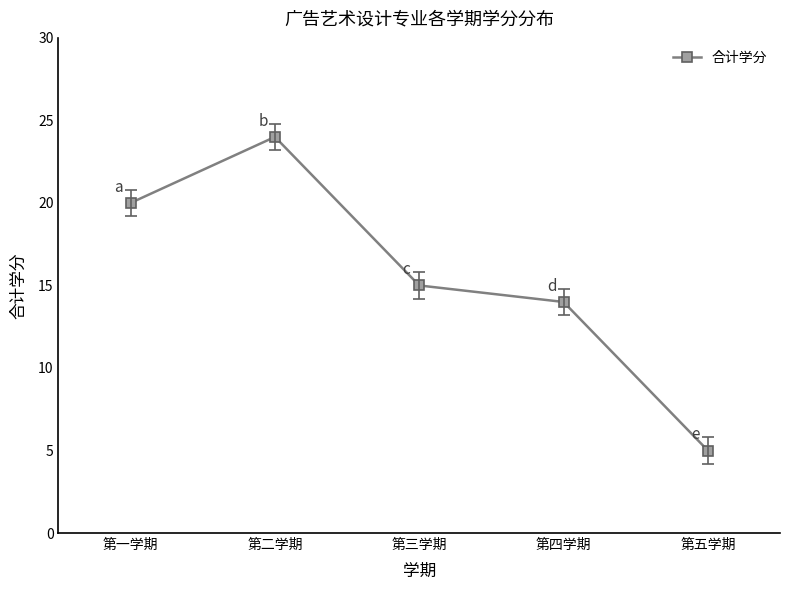

What is the average value?

16